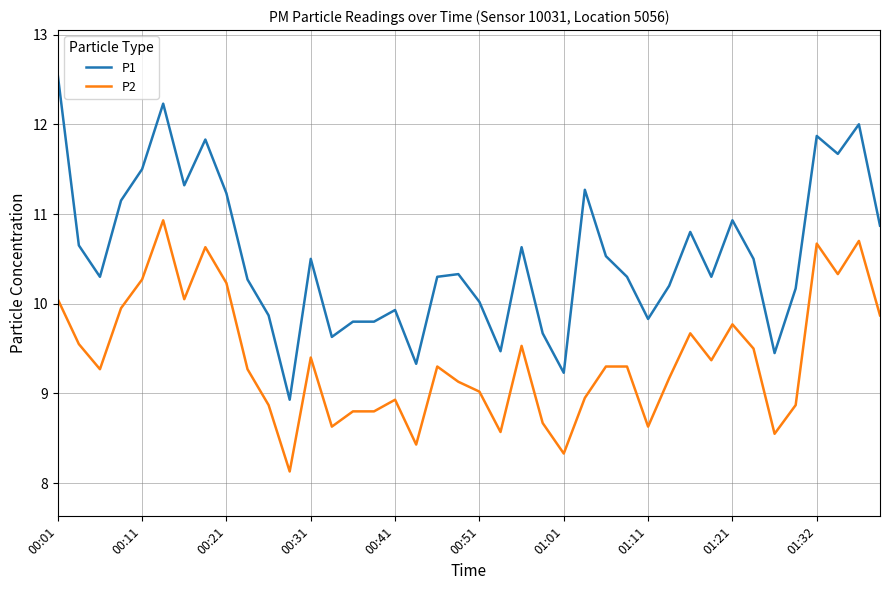

What is the smallest value displayed?

8.1